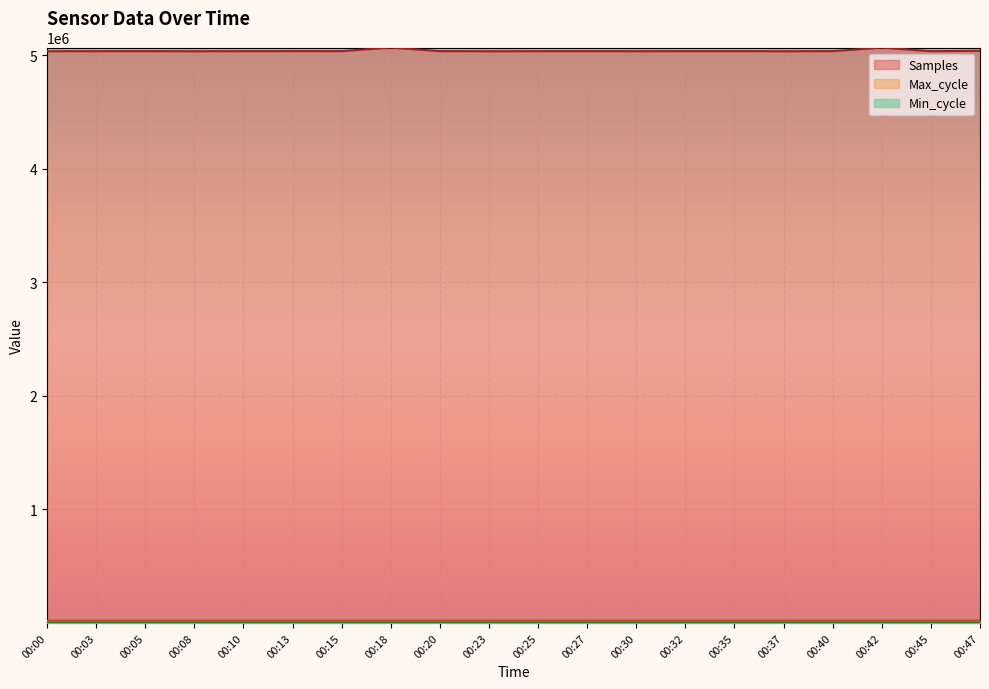

What is the total value across all series at 00:05?

5054915